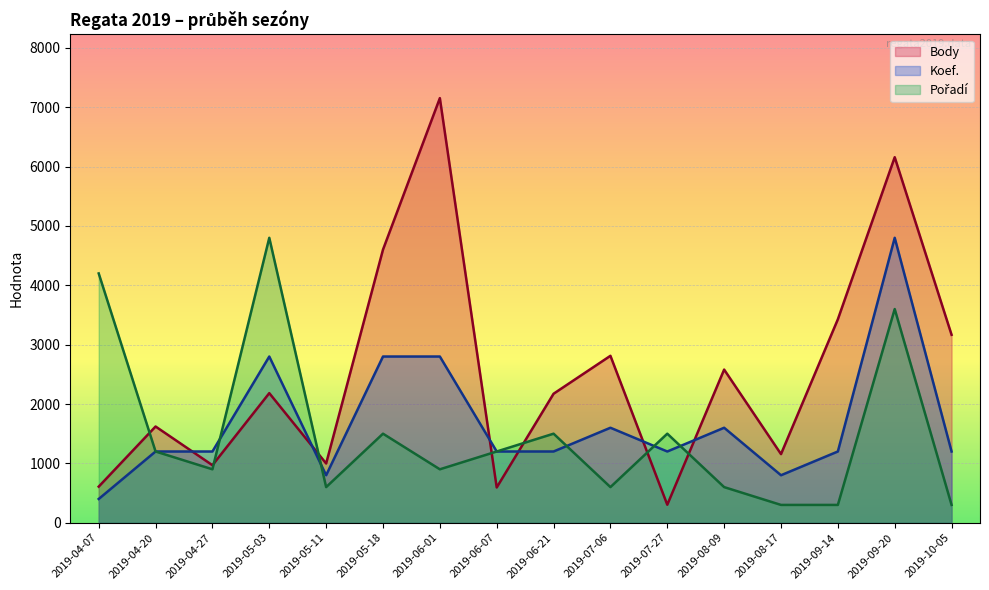

What is the smallest value displayed?

300